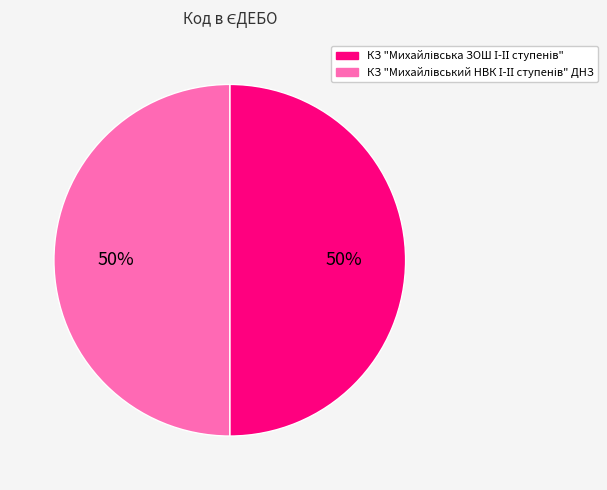

To the nearest percent, what is the average slice percentage?

50%